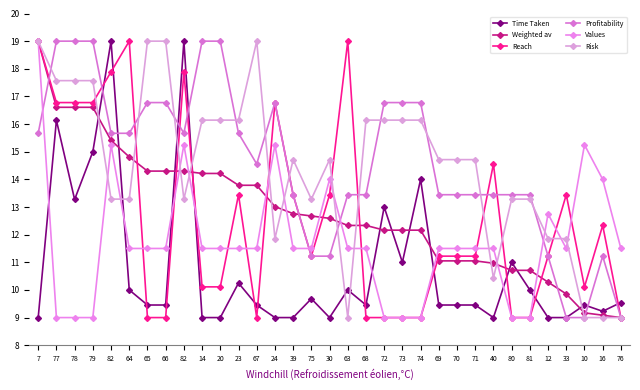

Rank the series by their maximum value, from lowest to highest.

Time Taken, Weighted av, Reach, Profitability, Values, Risk